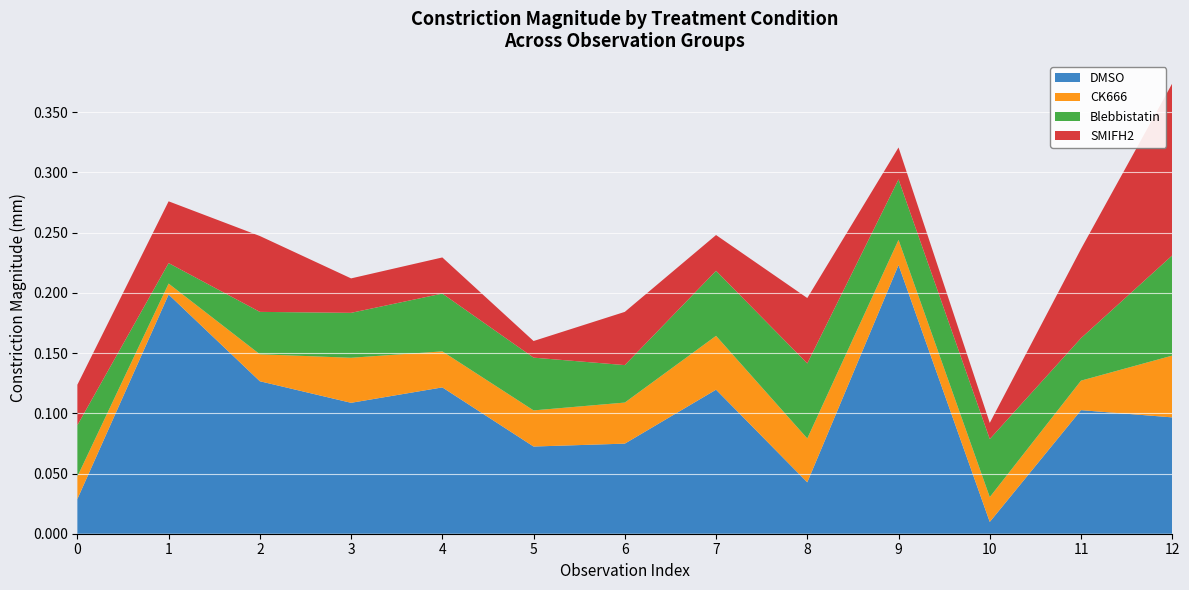

Reading left to right, list all the values displayed in this chart.

DMSO: 0.0	0.2	0.1	0.1	0.1	0.1	0.1	0.1	0.0	0.2	0.0	0.1	0.1
CK666: 0.0	0.0	0.0	0.0	0.0	0.0	0.0	0.0	0.0	0.0	0.0	0.0	0.1
Blebbistatin: 0.0	0.0	0.0	0.0	0.0	0.0	0.0	0.1	0.1	0.1	0.0	0.0	0.1
SMIFH2: 0.0	0.1	0.1	0.0	0.0	0.0	0.0	0.0	0.1	0.0	0.0	0.1	0.1